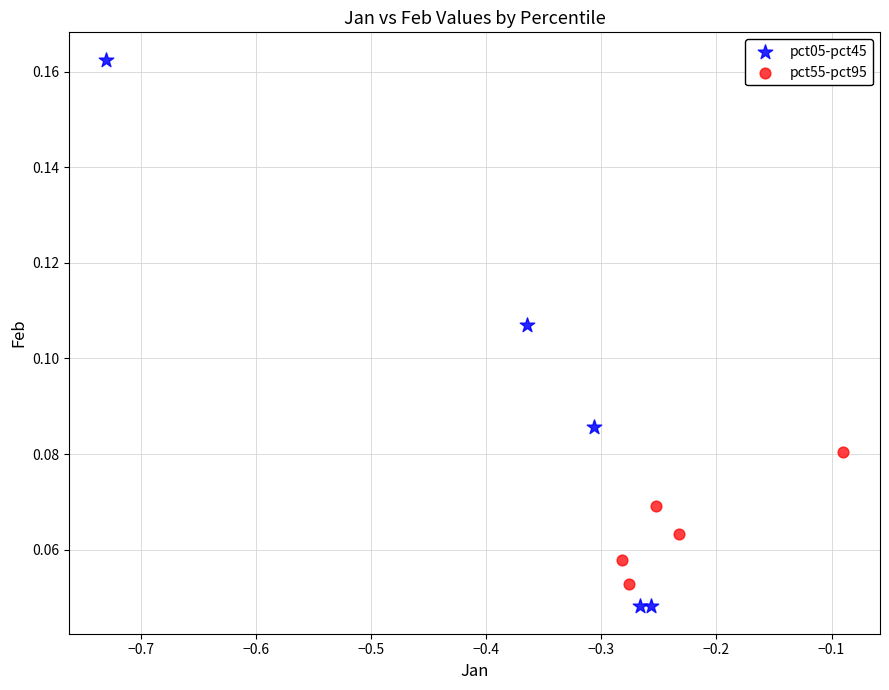

Which series reaches the maximum Y coordinate?

pct05-pct45